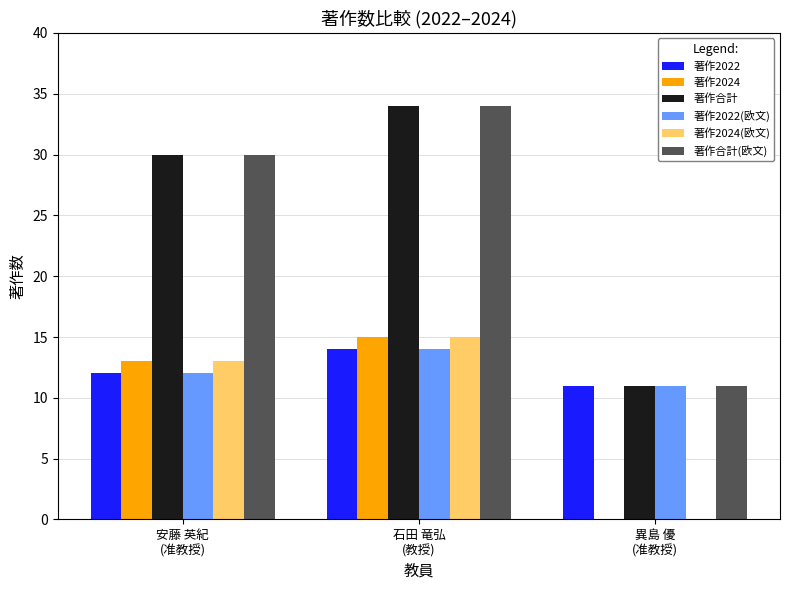

Count the number of data series in this chart.

6